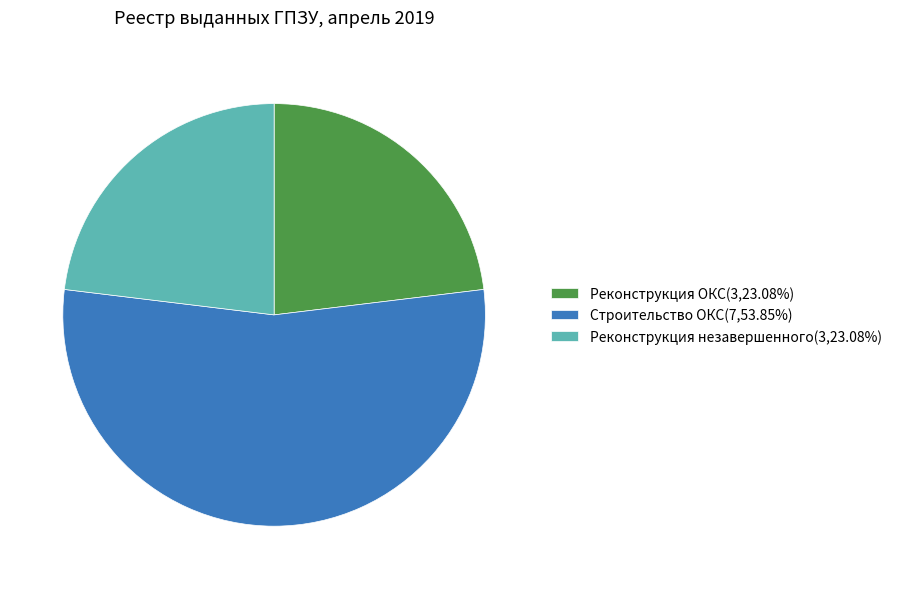

Does Строительство ОКС(7,53.85%) represent more than half of the total?

Yes